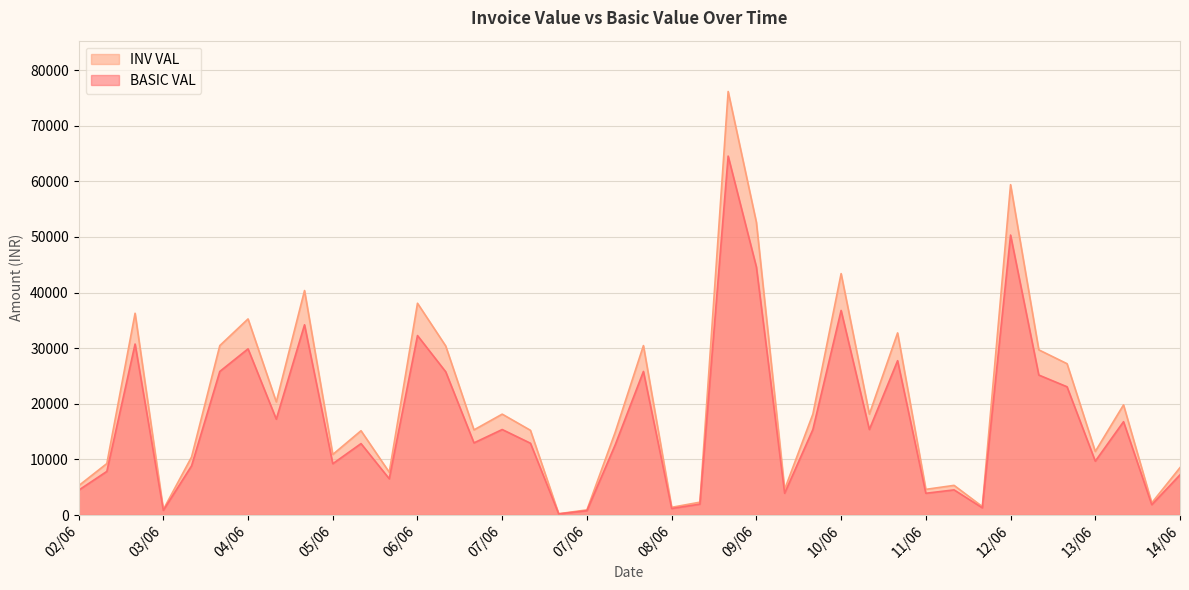

List the series in order of their overall mean, lowest first.

BASIC VAL, INV VAL